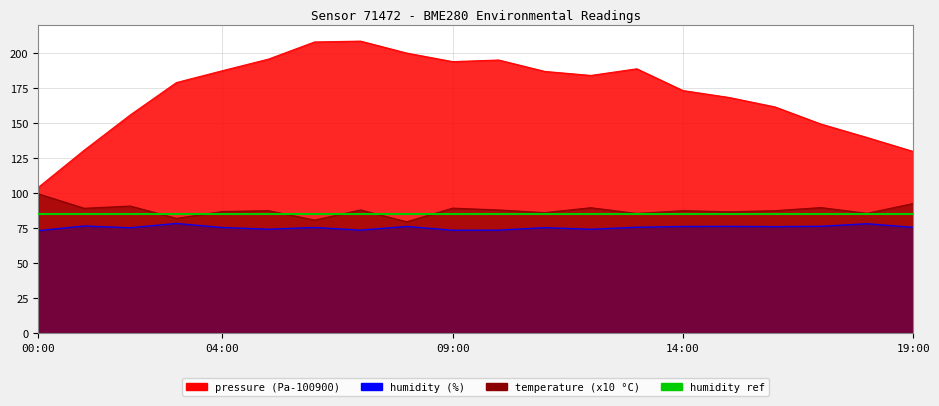

Is the value of temperature at 00:00 greater than the value of pressure at 03:00?

No